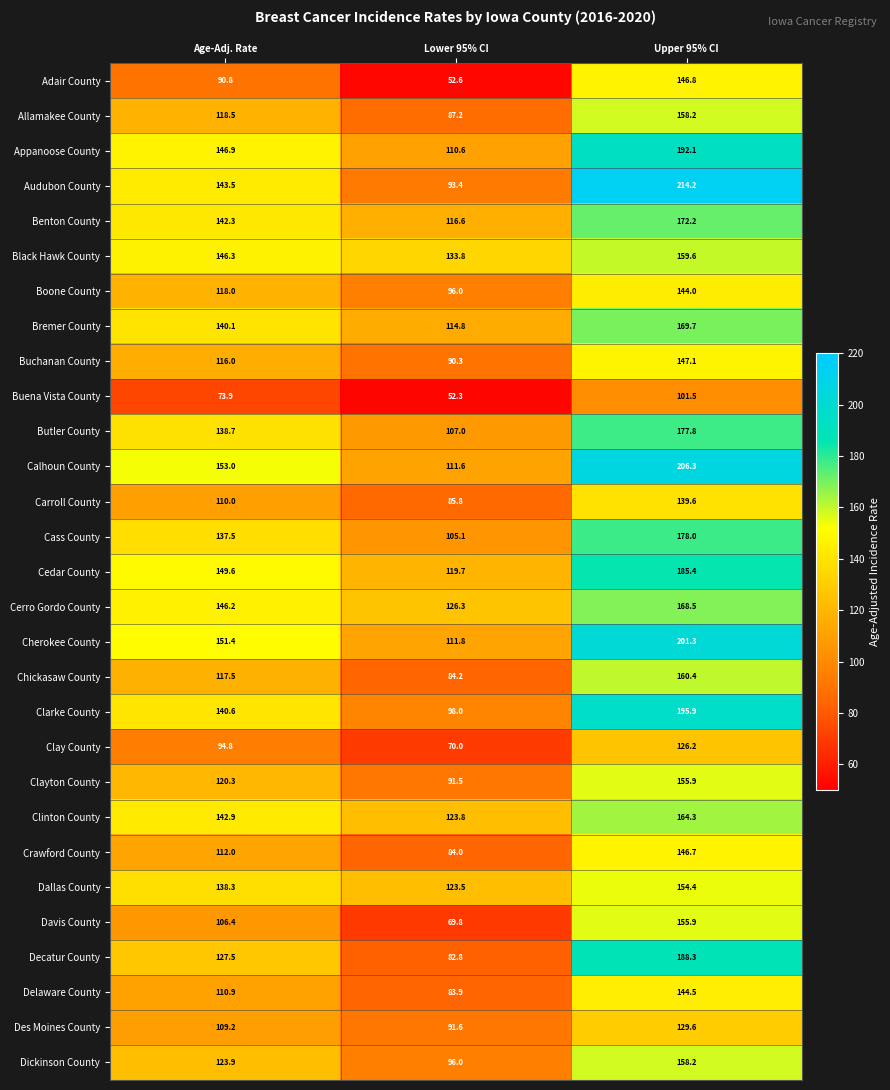

Which series has the largest total across all categories?

Calhoun County